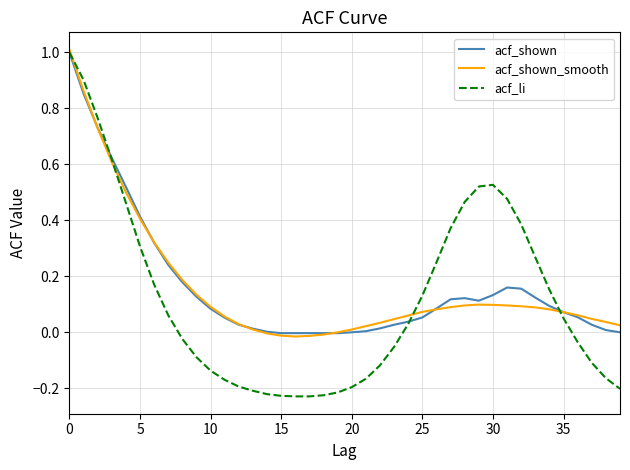

What is the maximum value for acf_shown?

1.0